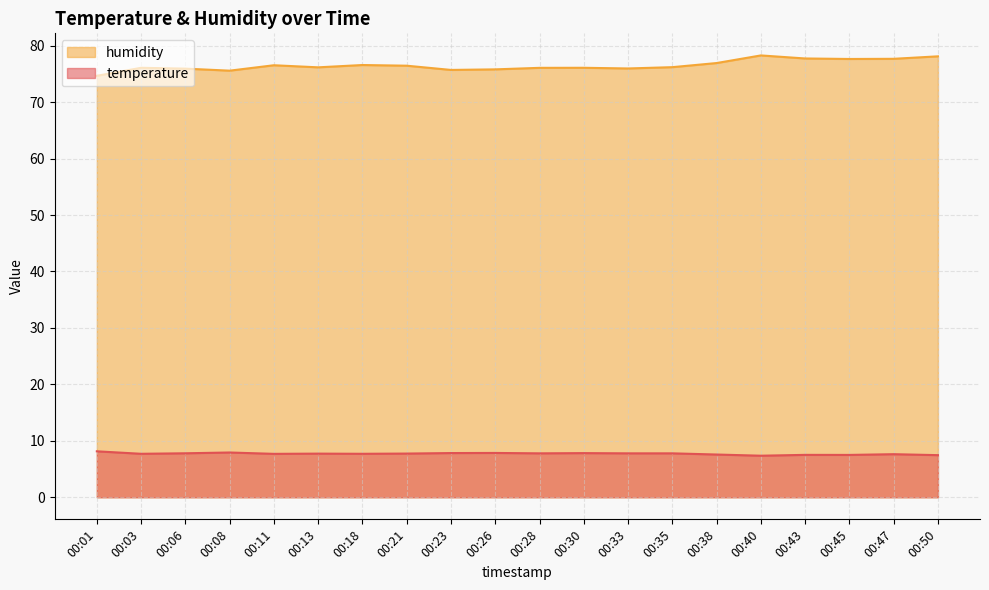

At which category does temperature reach its first local valley?

00:03